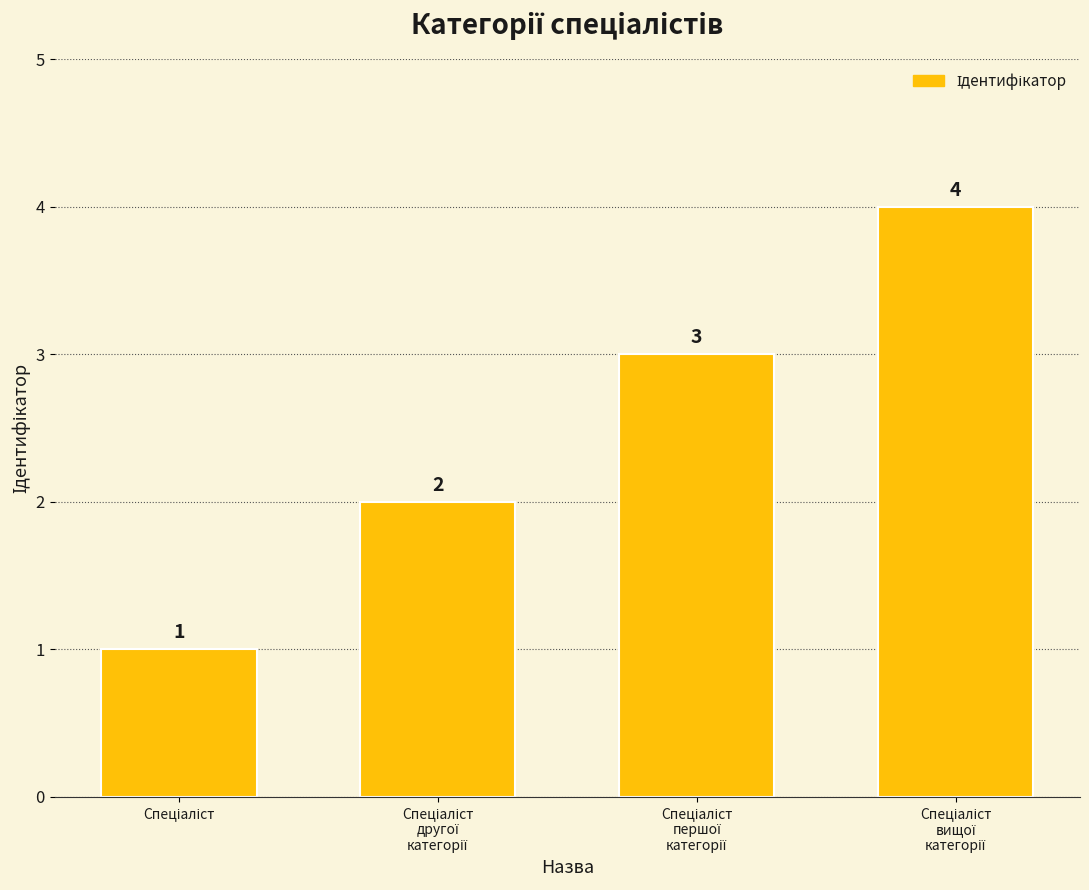

Count the values in the range 2 to 4.

3